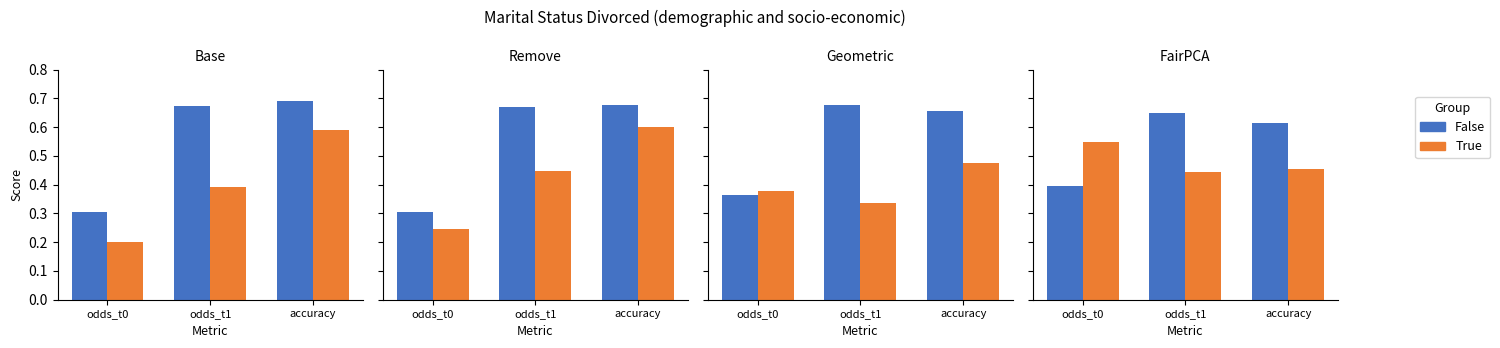

At which label does True reach its minimum?

odds_t1